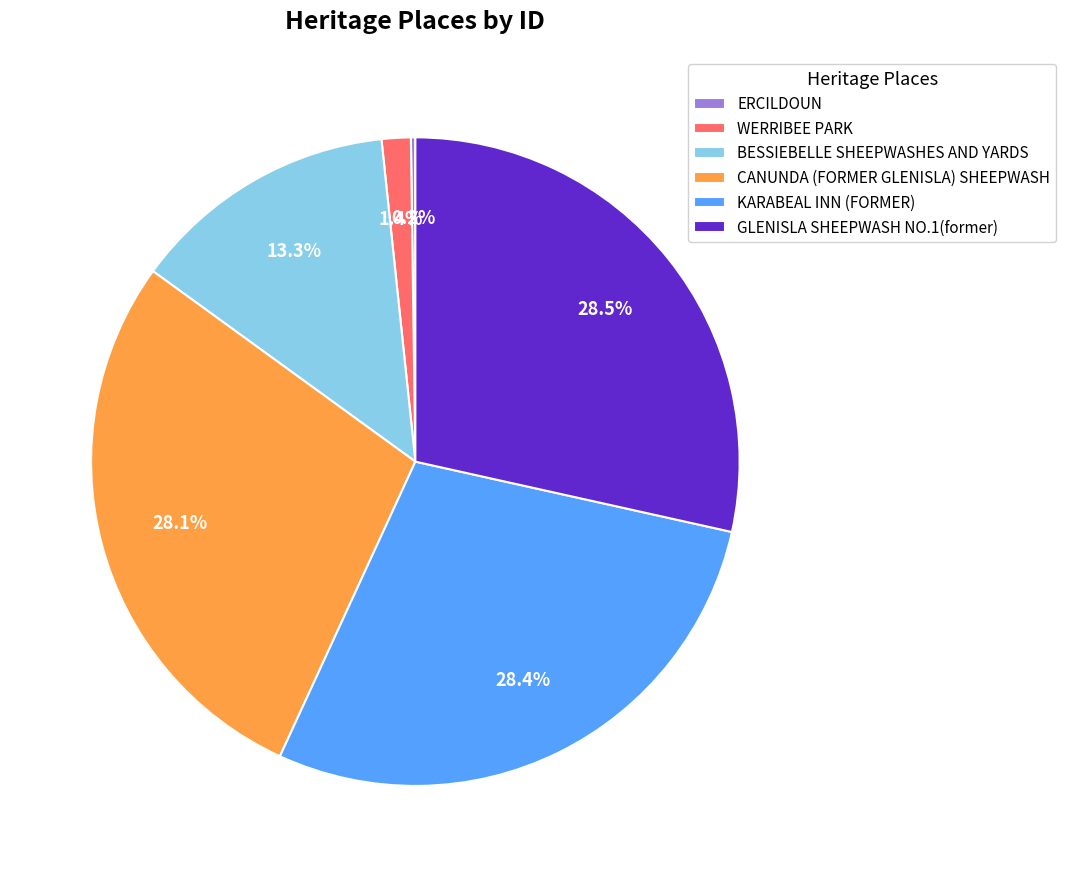

Between BESSIEBELLE SHEEPWASHES AND YARDS and WERRIBEE PARK, which is larger?

BESSIEBELLE SHEEPWASHES AND YARDS